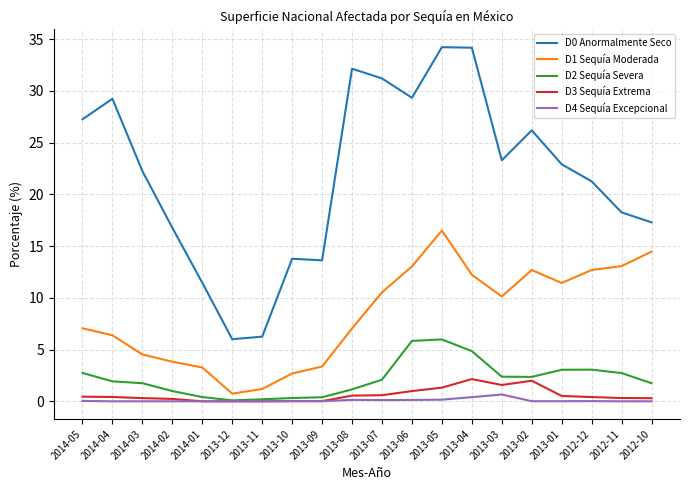

True or false: D2 Sequía Severa and D0 Anormalmente Seco cross at least once.

False